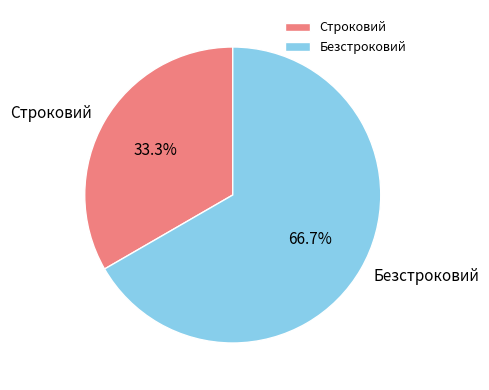

Between Безстроковий and Строковий, which is larger?

Безстроковий